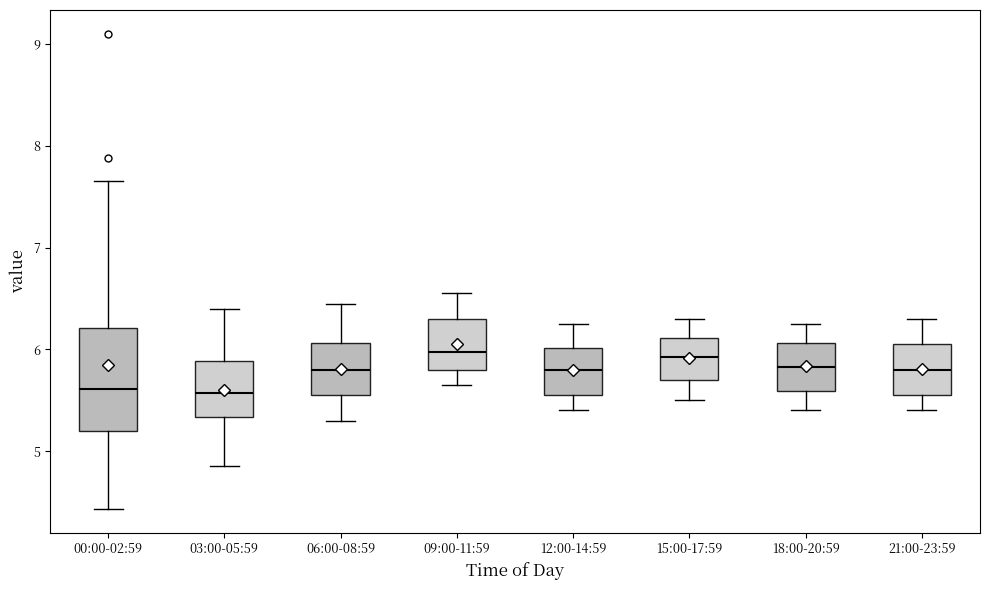

Where does the lower whisker of the box for 06:00-08:59 end on the y-axis? The values are not printed on the chart, so give them approximately, as read against the axis.

5.3